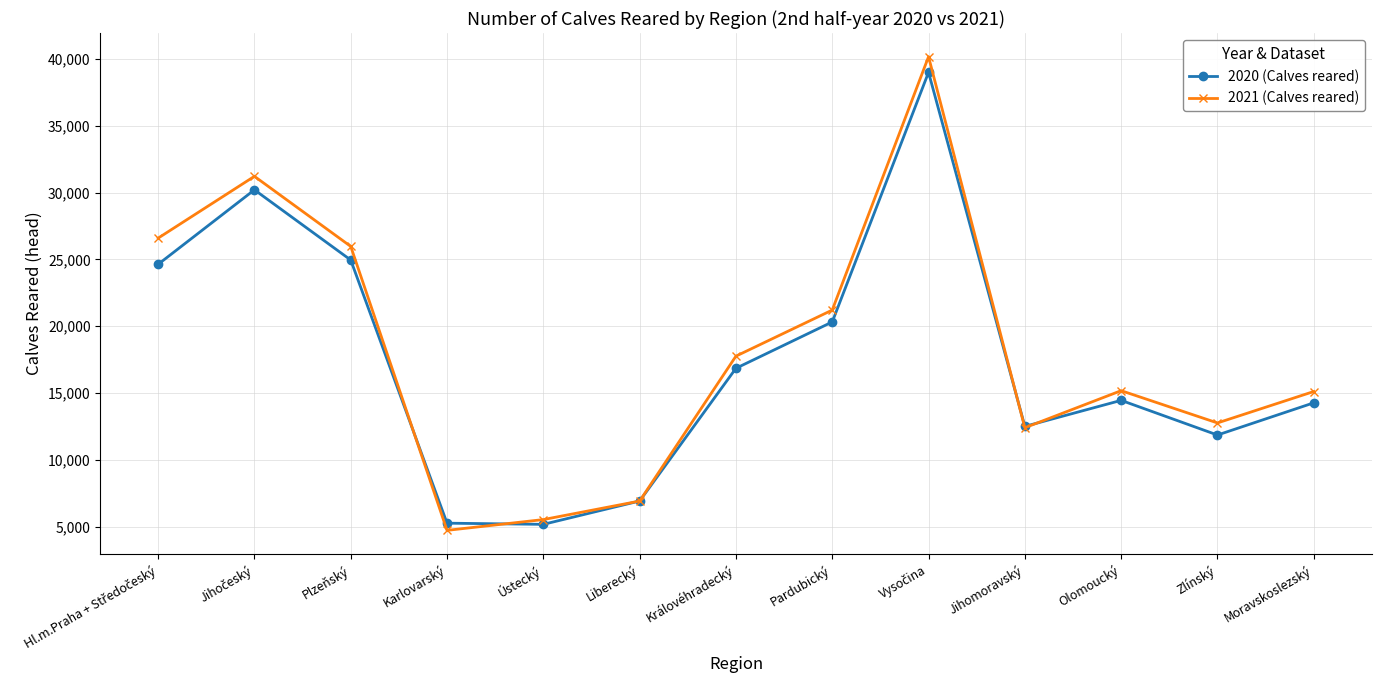

What is the approximate value of 2020 (Calves reared) at Jihomoravský, to the nearest 10?

12510